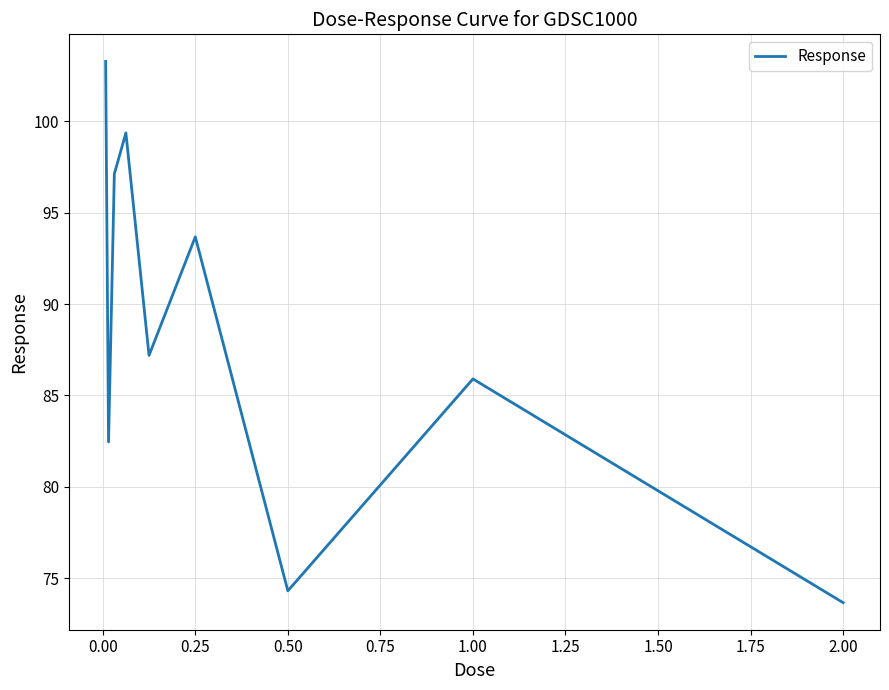

What is the average value?

88.6